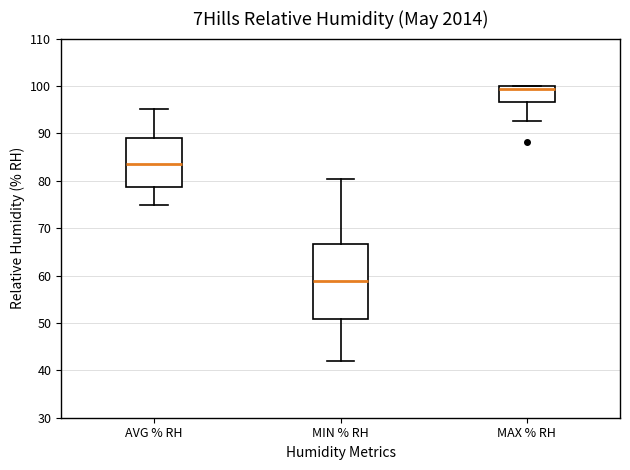

Reading left to right, read every box against the y-axis: the position of its median line, the range the box covers, and the ends of its whiskers. The values are not printed on the chart, so give them approximately, as read against the axis.

AVG % RH: median 84, box 79 to 89, whiskers 75 to 95
MIN % RH: median 59, box 51 to 67, whiskers 42 to 80
MAX % RH: median 99, box 97 to 100, whiskers 93 to 100